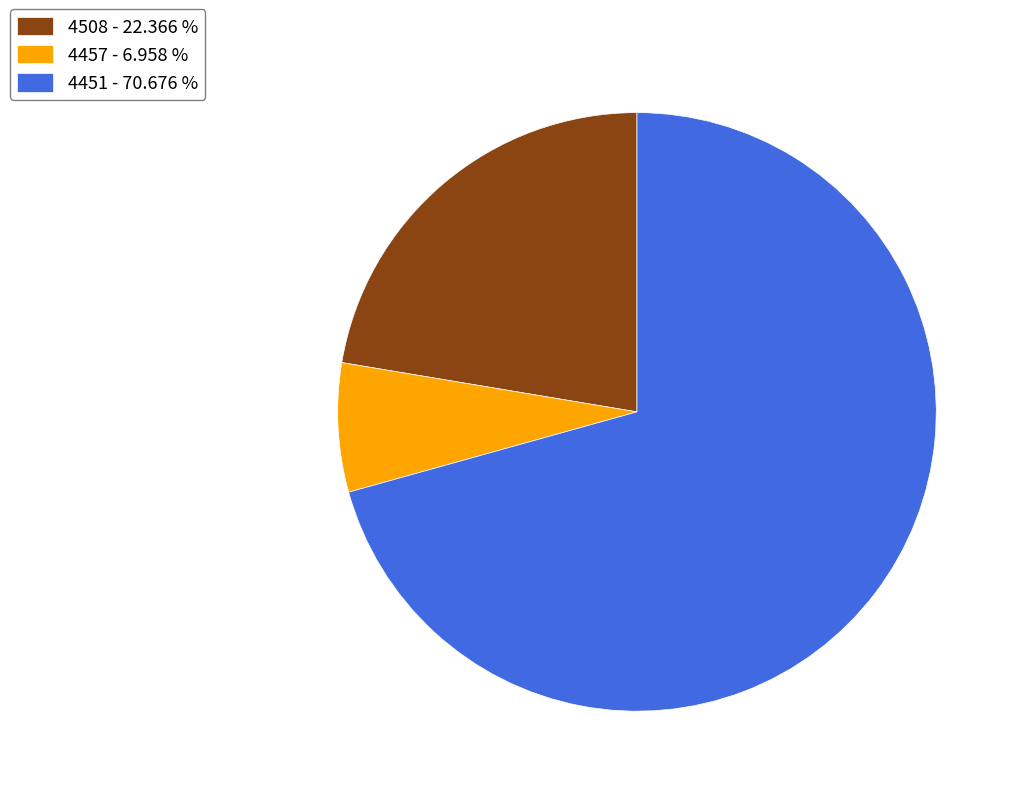

Is it true that 4457 is 19% of the pie?

False